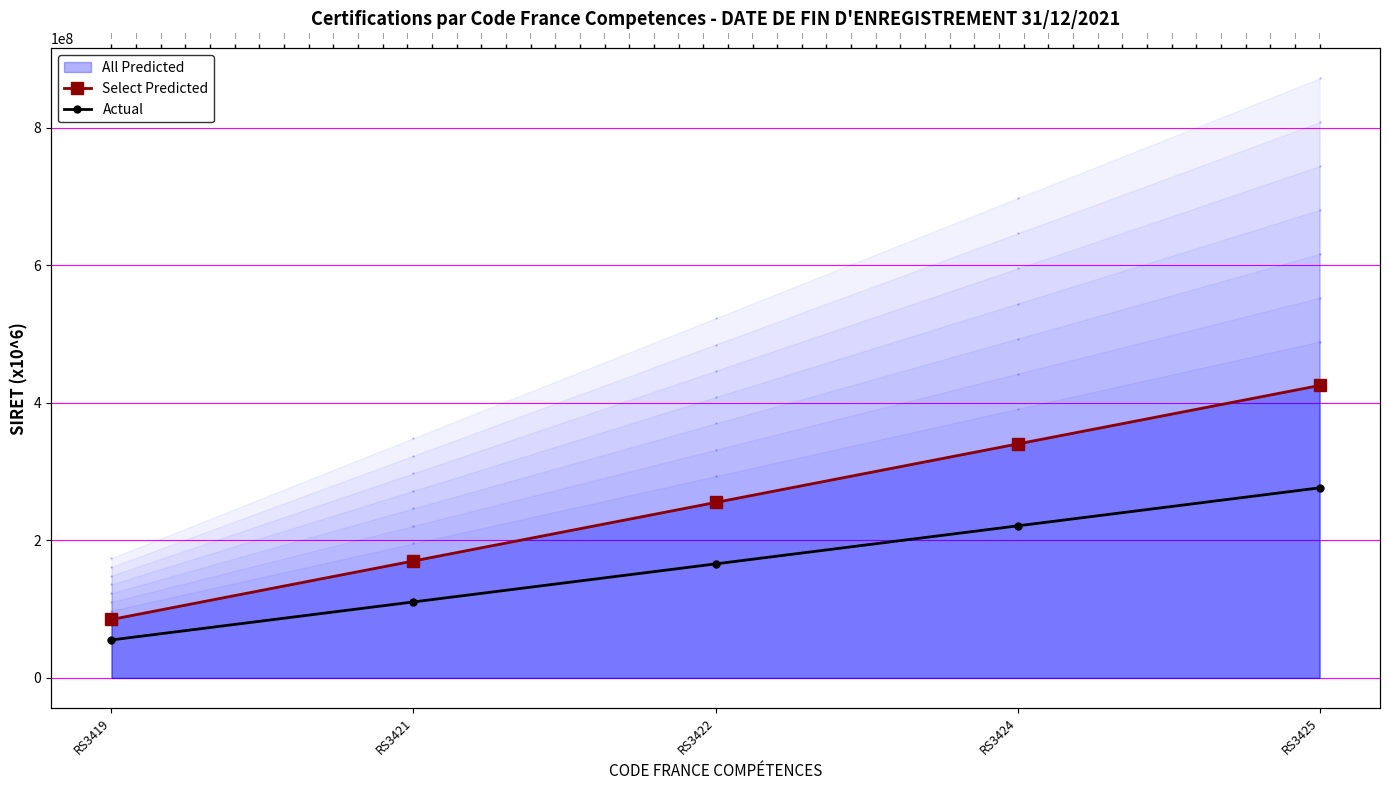

What is the difference between the maximum and minimum values in the Select Predicted series?

340163001.2